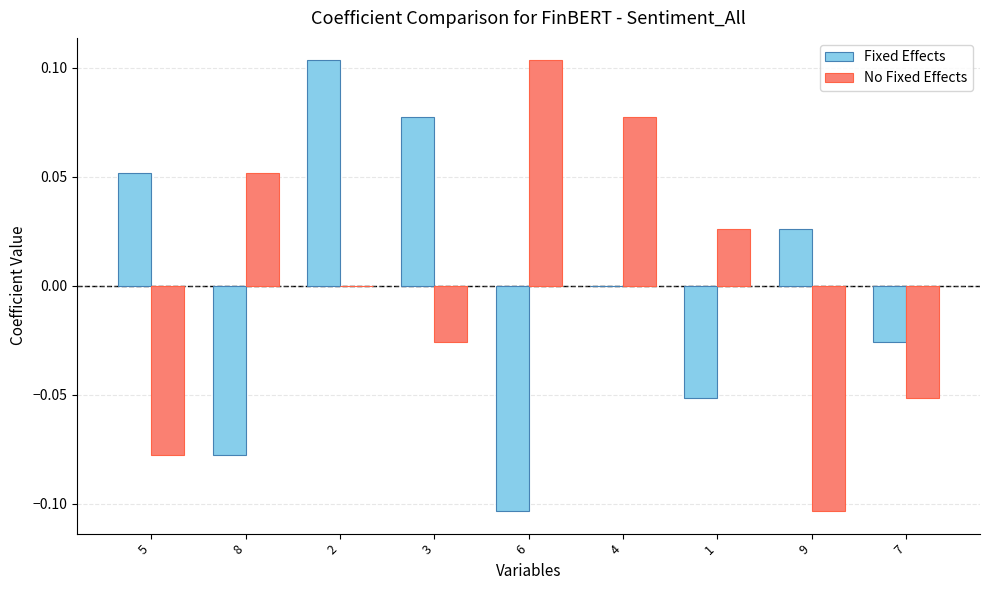

Is it true that Fixed Effects equals 0.0 at 4?

True